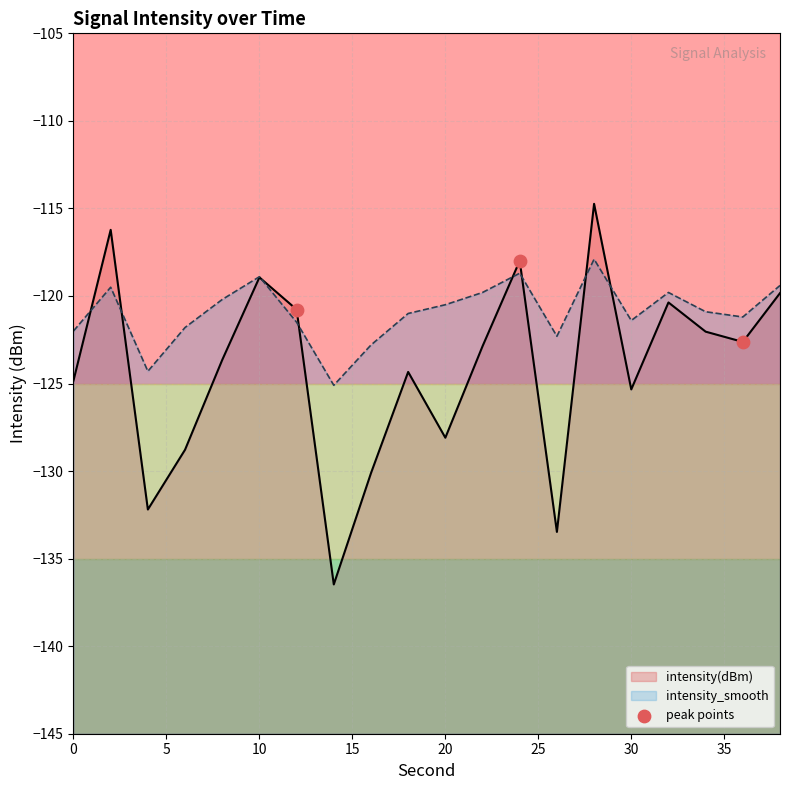

What is the change in value from 5 to 10?

-4.6